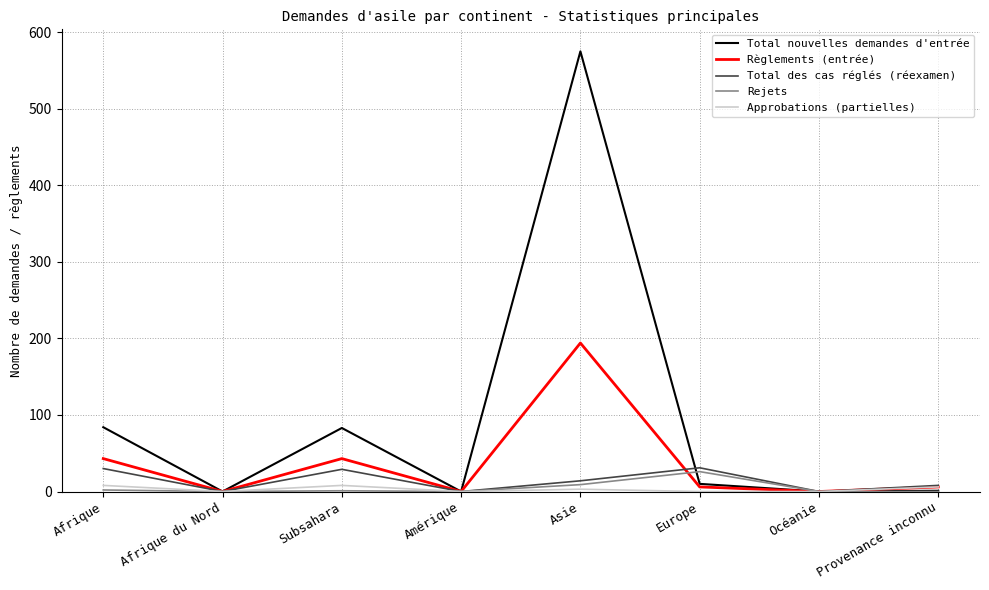

What is the greatest value displayed?

575